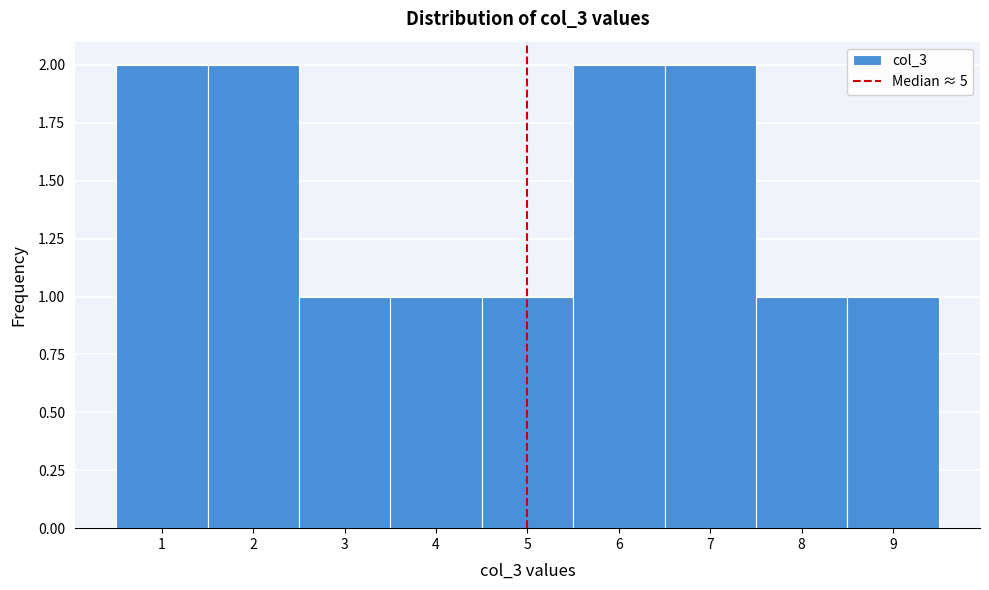

Reading left to right, list all the values displayed in this chart.

1=2	2=2	3=1	4=1	5=1	6=2	7=2	8=1	9=1